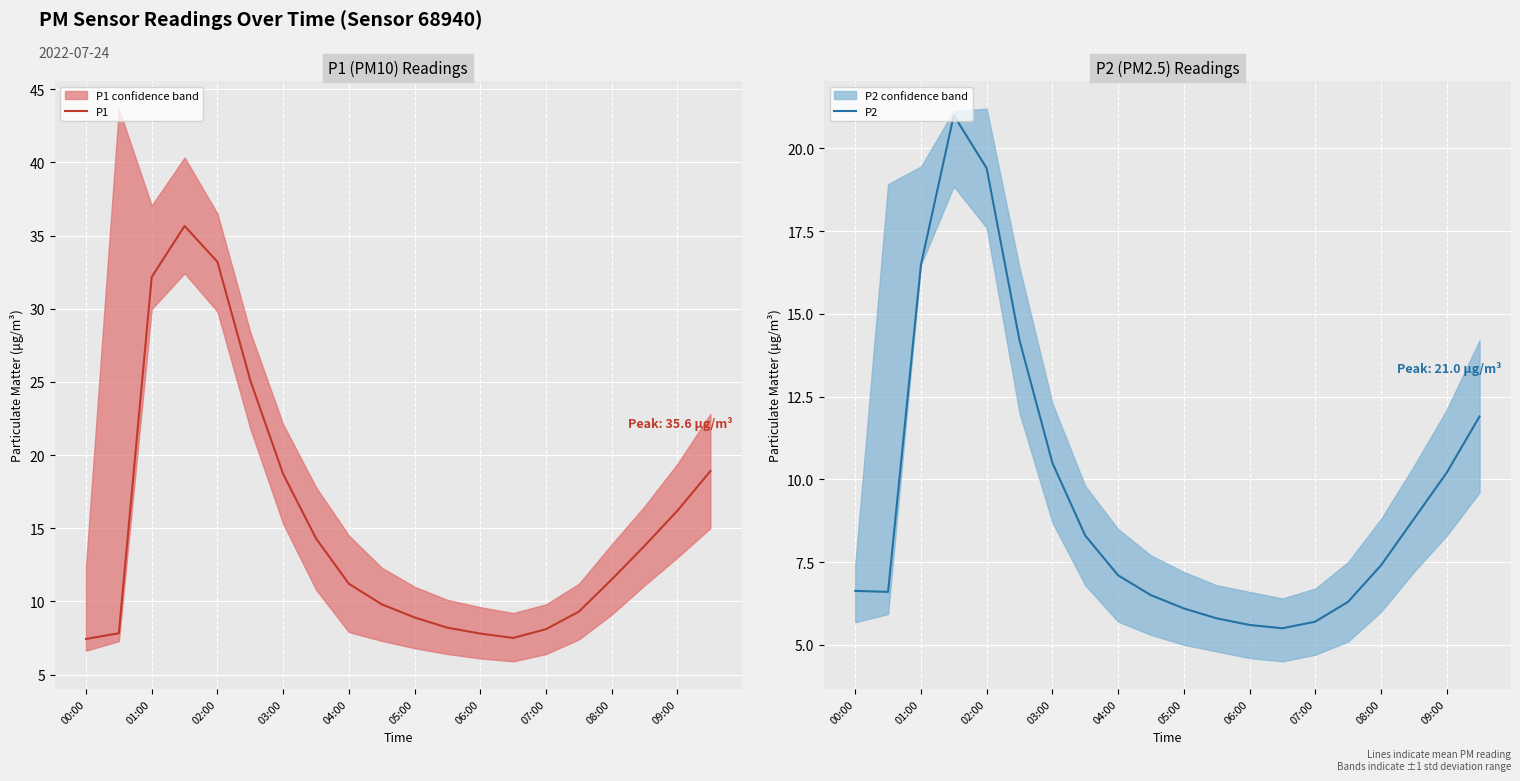

Is this an area chart (filled region under the line)?

No